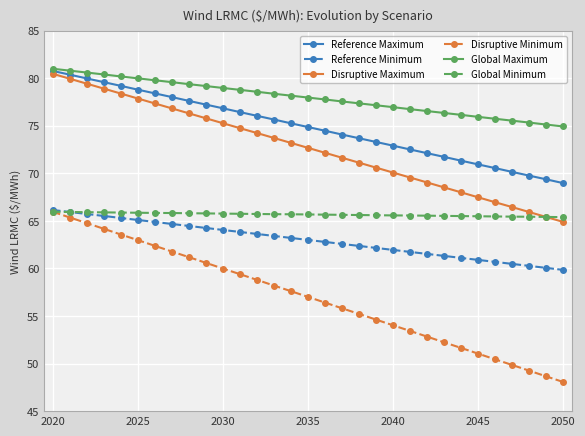

Which series has the largest range (max minus min)?

Disruptive Minimum